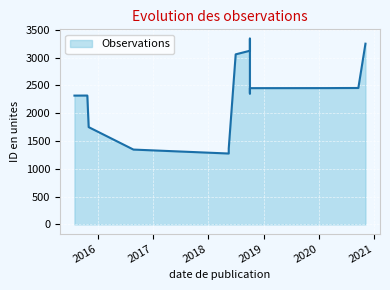

Reading left to right, what are all the values shown in this chart?

2317	2318	1750	1346	1275	1364	3059	3124	3342	2355	2450	2451	2452	2453	2454	3251